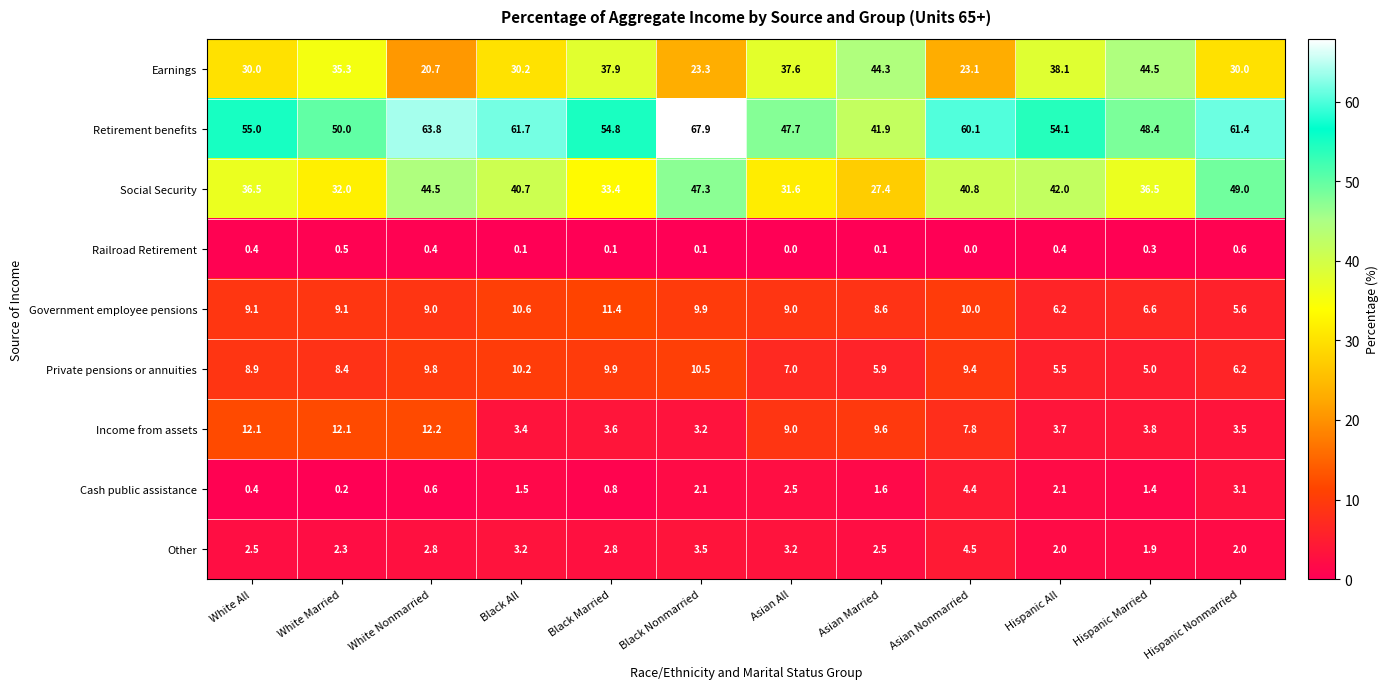

Which series has the largest range (max minus min)?

Retirement benefits